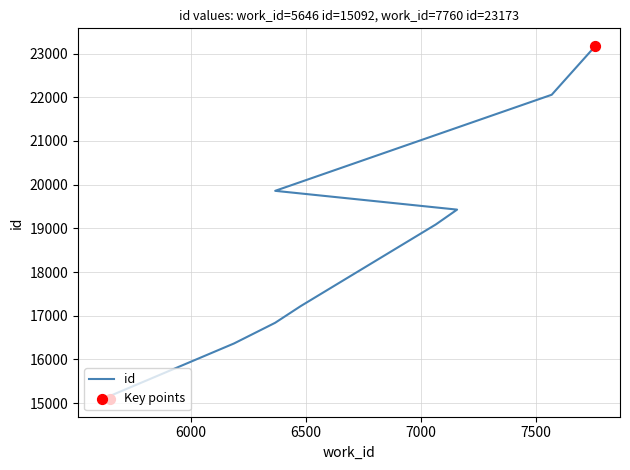

What is the change in value from 7065 to 7570?

+2970